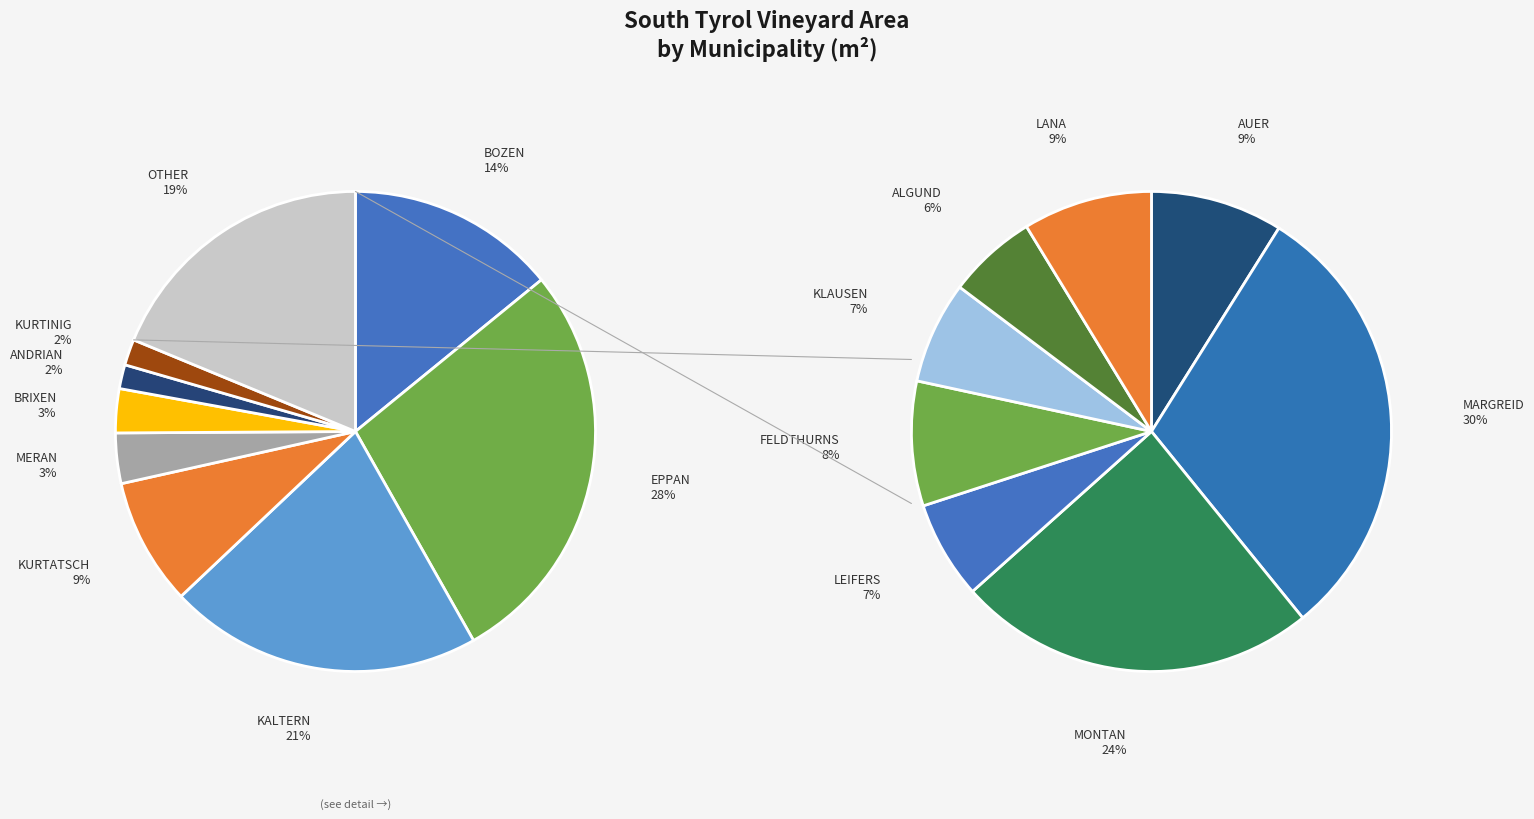

To the nearest percent, what is the combined percentage of ANDRIAN and KURTINIG?

4%